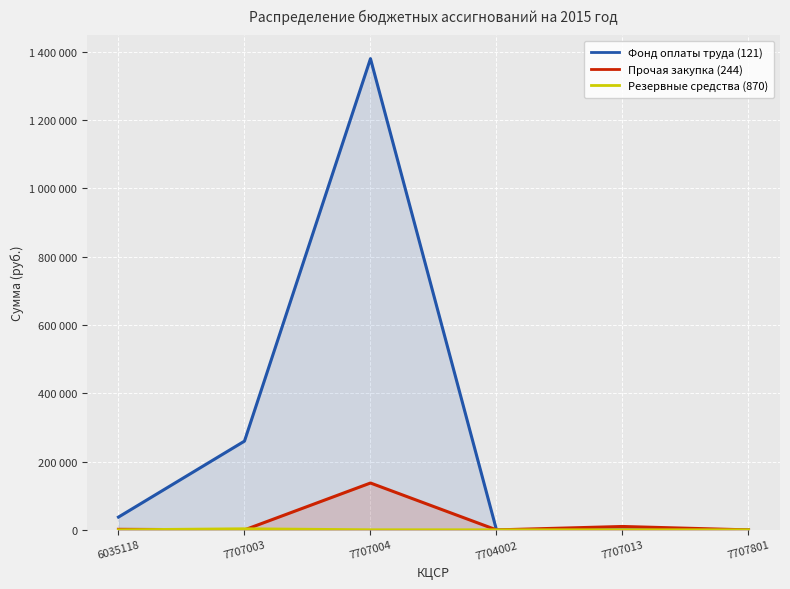

Reading left to right, transcribe all the data shown in this chart.

Фонд оплаты труда (121): 37500	260000	1380000	0	0	0
Прочая закупка (244): 1700	0	137300	0	10000	0
Резервные средства (870): 0	3000	0	0	0	0